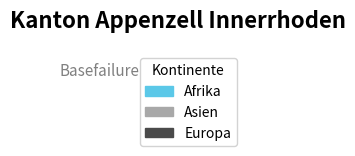

Does Afrika represent more than half of the total?

No